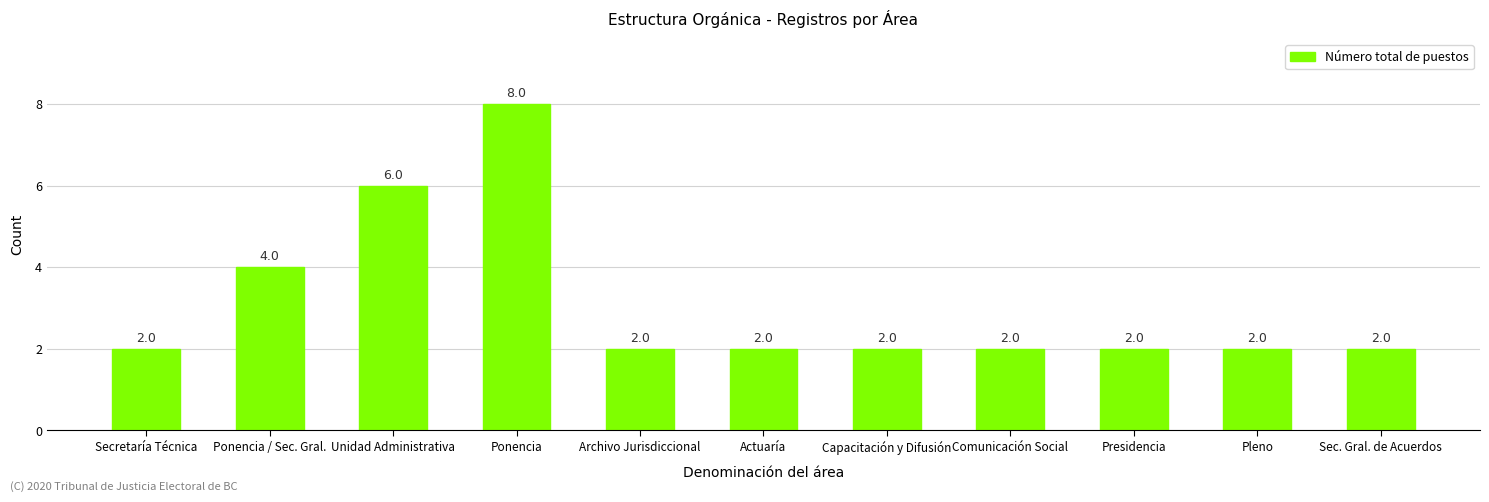

Reading left to right, transcribe all the data shown in this chart.

Secretaría Técnica=2	Ponencia / Sec. Gral.=4	Unidad Administrativa=6	Ponencia=8	Archivo Jurisdiccional=2	Actuaría=2	Capacitación y Difusión=2	Comunicación Social=2	Presidencia=2	Pleno=2	Sec. Gral. de Acuerdos=2